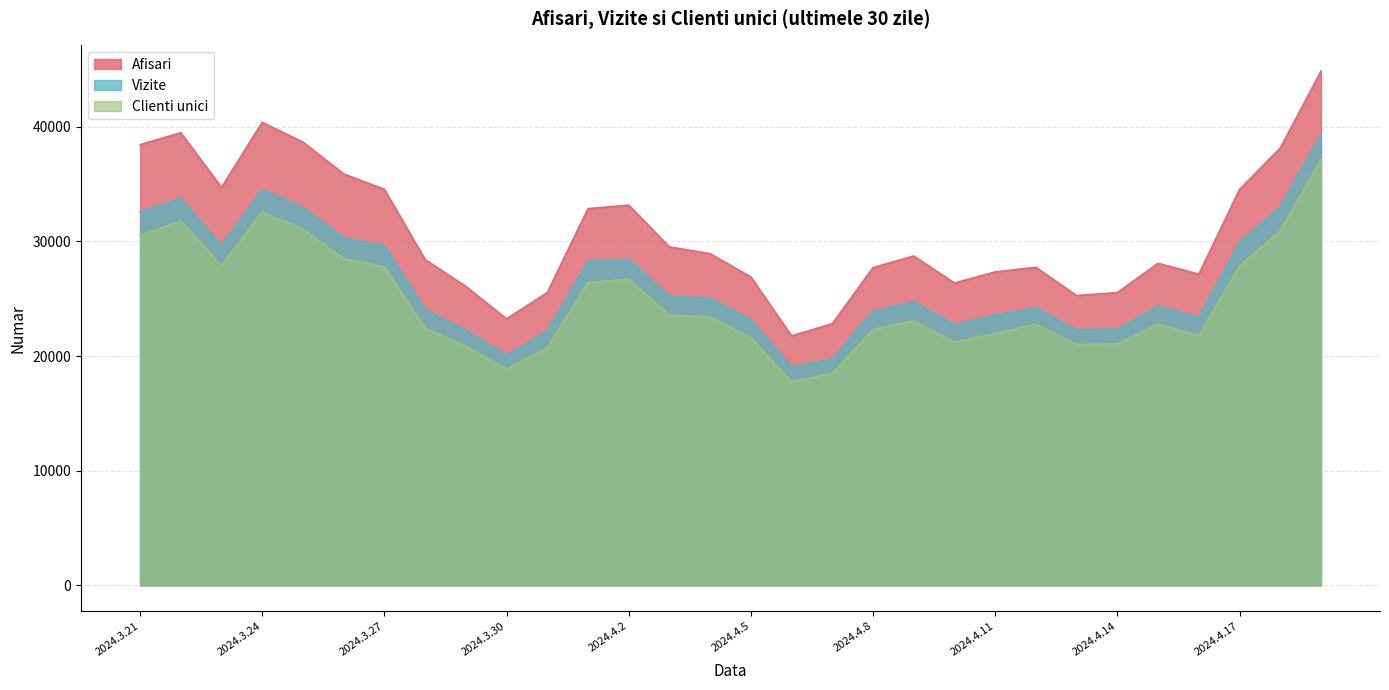

The Afisari series shows 34532 at 2024.4.17. True or false?

True